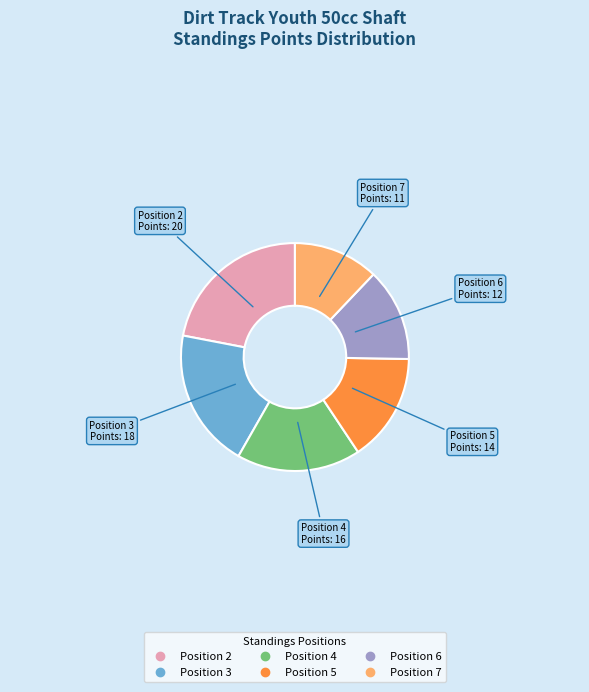

Is there a majority slice in this chart?

No